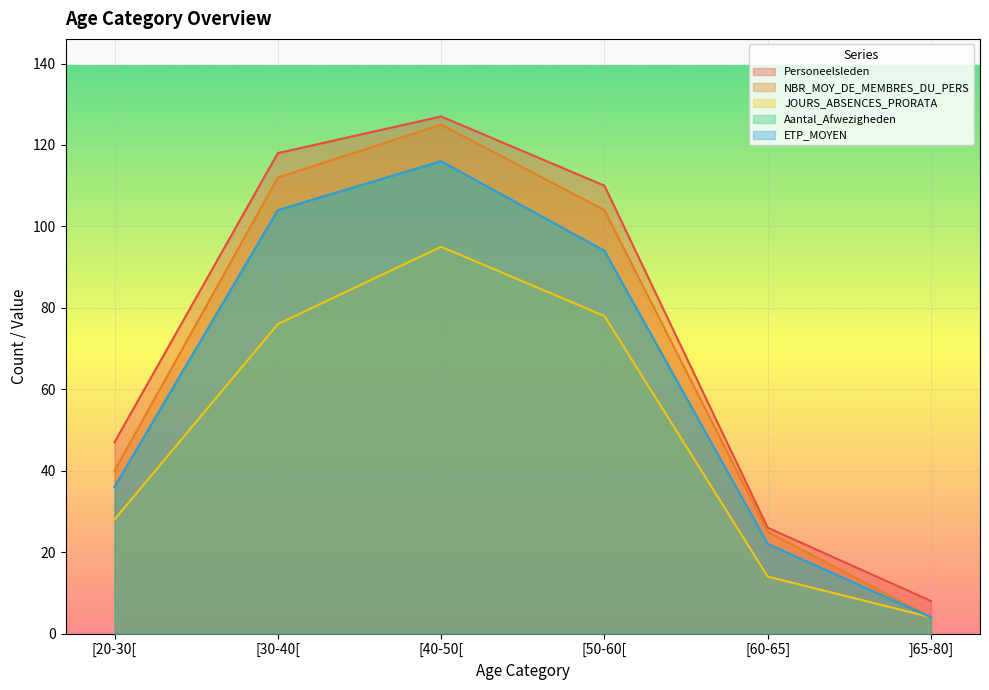

Is the value of ETP_MOYEN at [20-30[ greater than the value of Aantal_Afwezigheden at [40-50[?

No